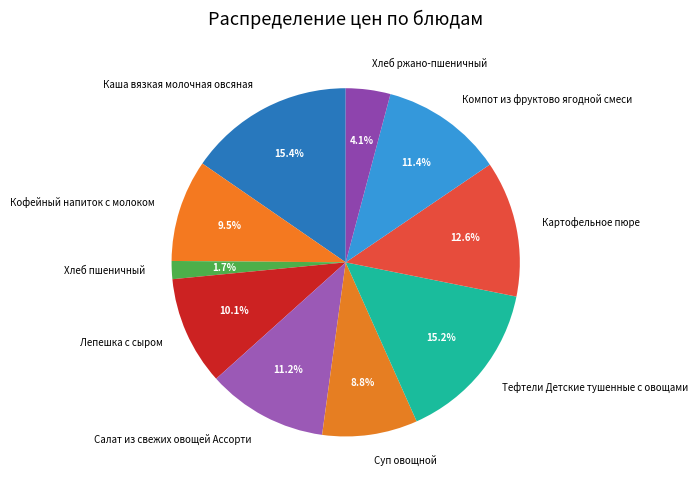

Combined, do Хлеб ржано-пшеничный and Каша вязкая молочная овсяная account for over 50%?

No